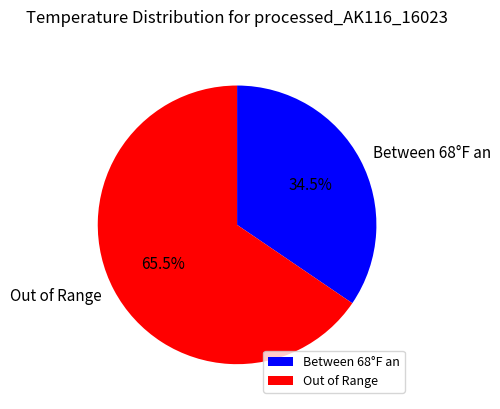

Which has a higher value, Between 68°F an or Out of Range?

Out of Range